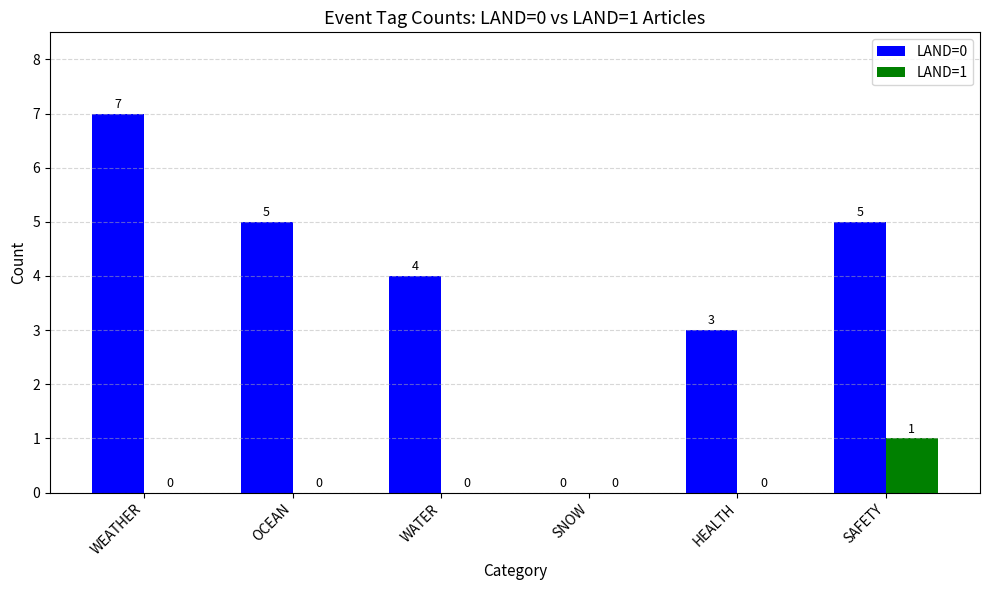

How many LAND=1 values are between 0 and 1?

6